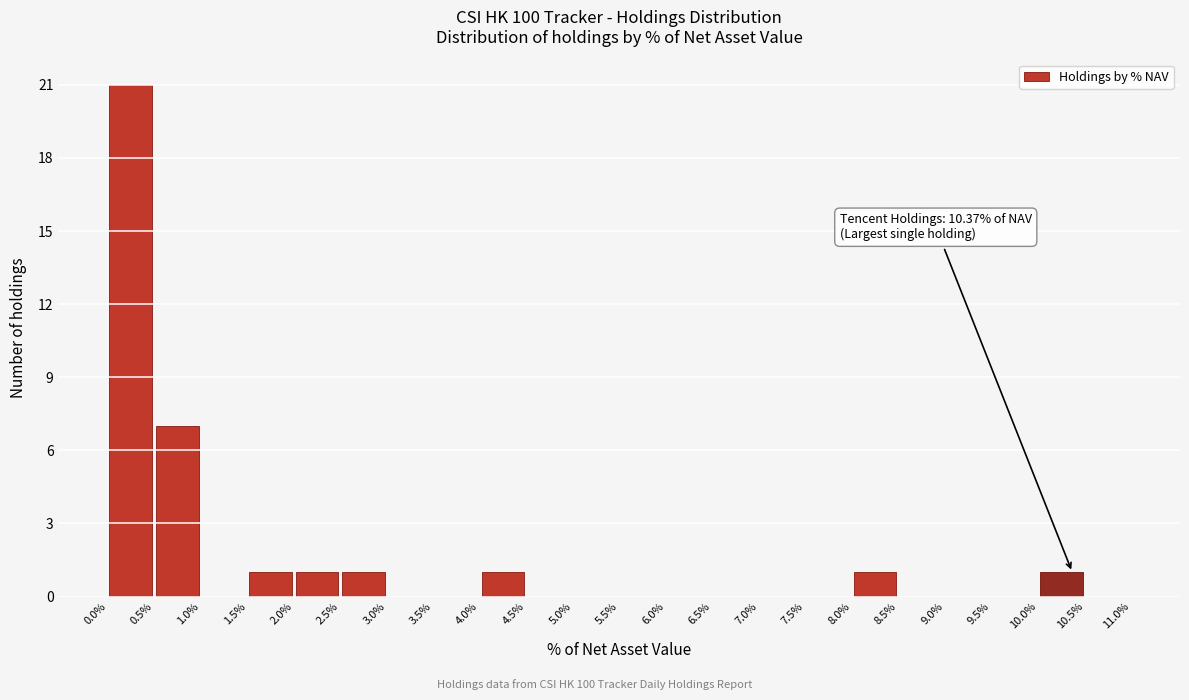

Which range on the x-axis has the tallest bar?

0.0% to 0.5%